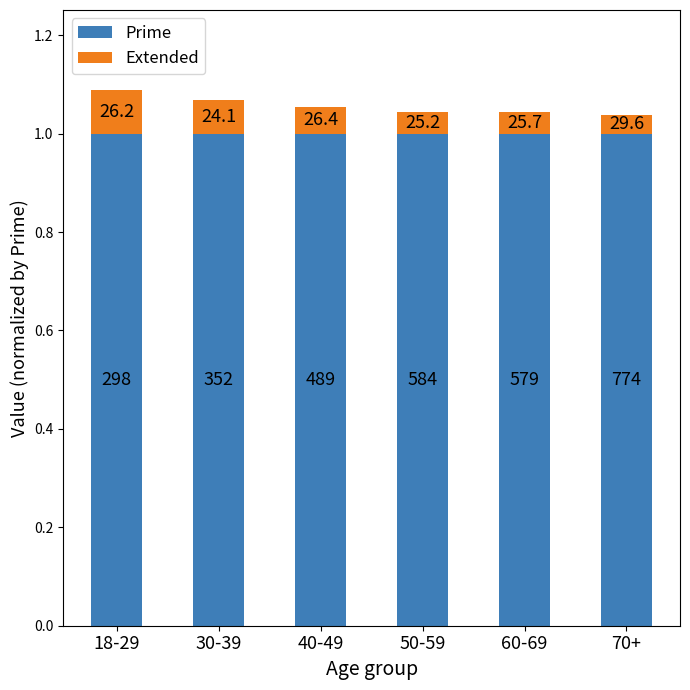

Rank the series by their average value, from lowest to highest.

Extended, Prime